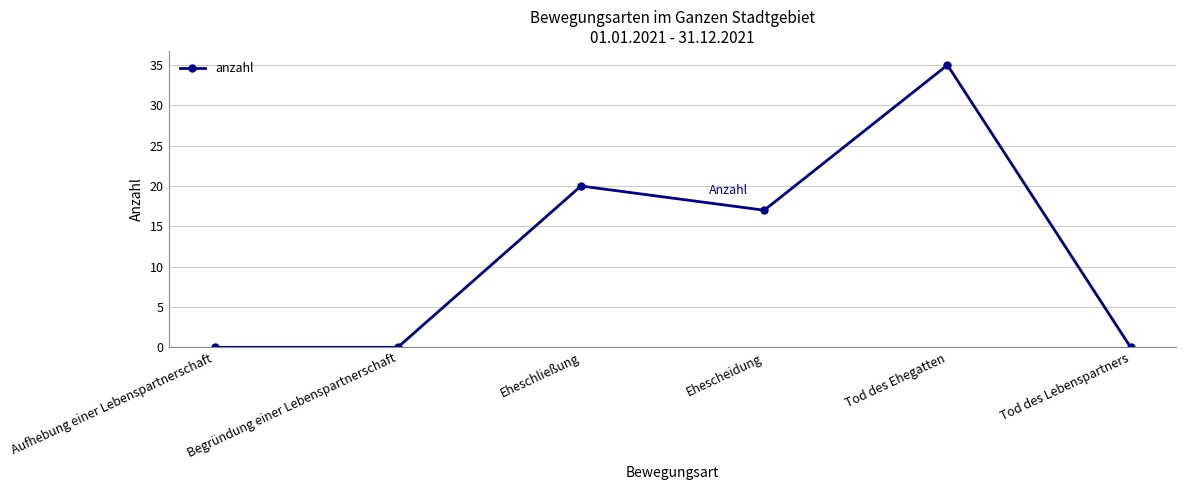

Reading right to left, what are all the values shown in this chart?

Tod des Lebenspartners=0	Tod des Ehegatten=35	Ehescheidung=17	Eheschließung=20	Begründung einer Lebenspartnerschaft=0	Aufhebung einer Lebenspartnerschaft=0